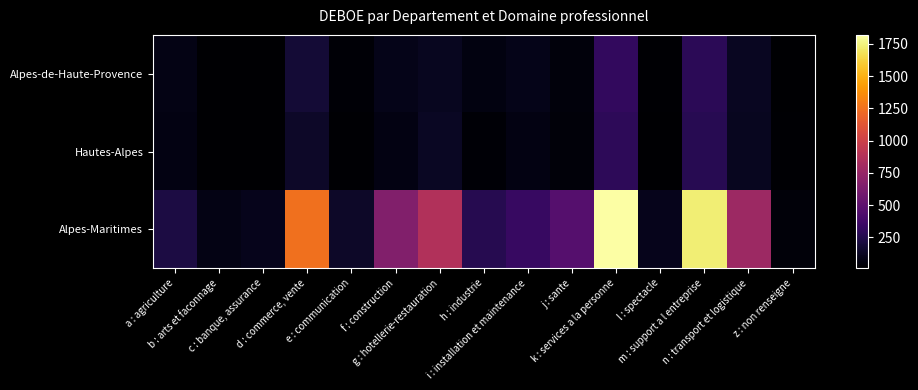

Reading left to right, extract all data points from this chart.

Alpes-de-Haute-Provence: a : agriculture=80	b : arts et faconnage=10	c : banque, assurance=10	d : commerce, vente=180	e : communication=30	f : construction=90	g : hotellerie-restauration=110	h : industrie=60	i : installation et maintenance=90	j : sante=50	k : services a la personne=310	l : spectacle=20	m : support a l entreprise=280	n : transport et logistique=120	z : non renseigne=10
Hautes-Alpes: a : agriculture=70	b : arts et faconnage=10	c : banque, assurance=10	d : commerce, vente=140	e : communication=20	f : construction=70	g : hotellerie-restauration=130	h : industrie=30	i : installation et maintenance=70	j : sante=40	k : services a la personne=290	l : spectacle=10	m : support a l entreprise=270	n : transport et logistique=110	z : non renseigne=20
Alpes-Maritimes: a : agriculture=220	b : arts et faconnage=80	c : banque, assurance=100	d : commerce, vente=1250	e : communication=140	f : construction=660	g : hotellerie-restauration=870	h : industrie=260	i : installation et maintenance=330	j : sante=460	k : services a la personne=1820	l : spectacle=100	m : support a l entreprise=1730	n : transport et logistique=780	z : non renseigne=40